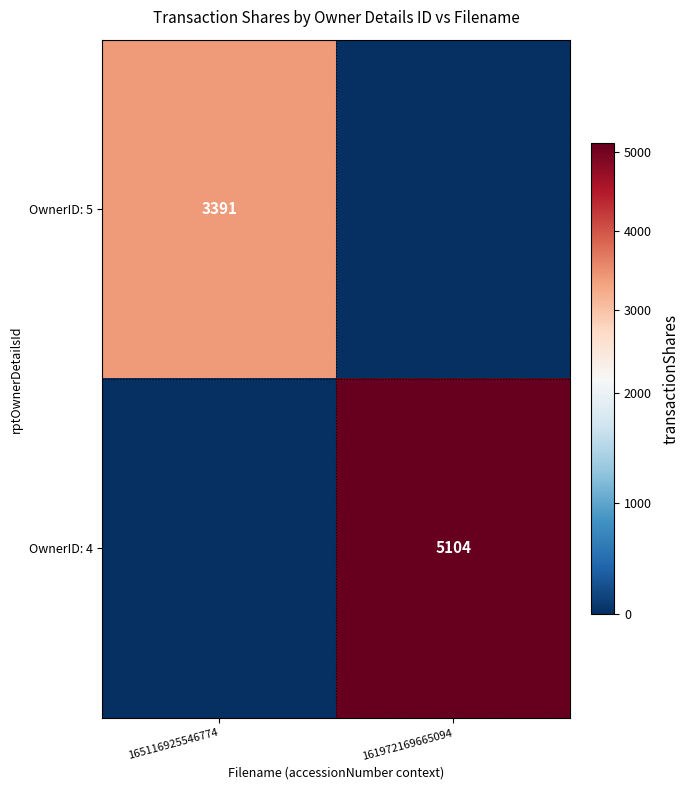

Is it true that OwnerID: 5 equals 5705 at 165116925546774?

False